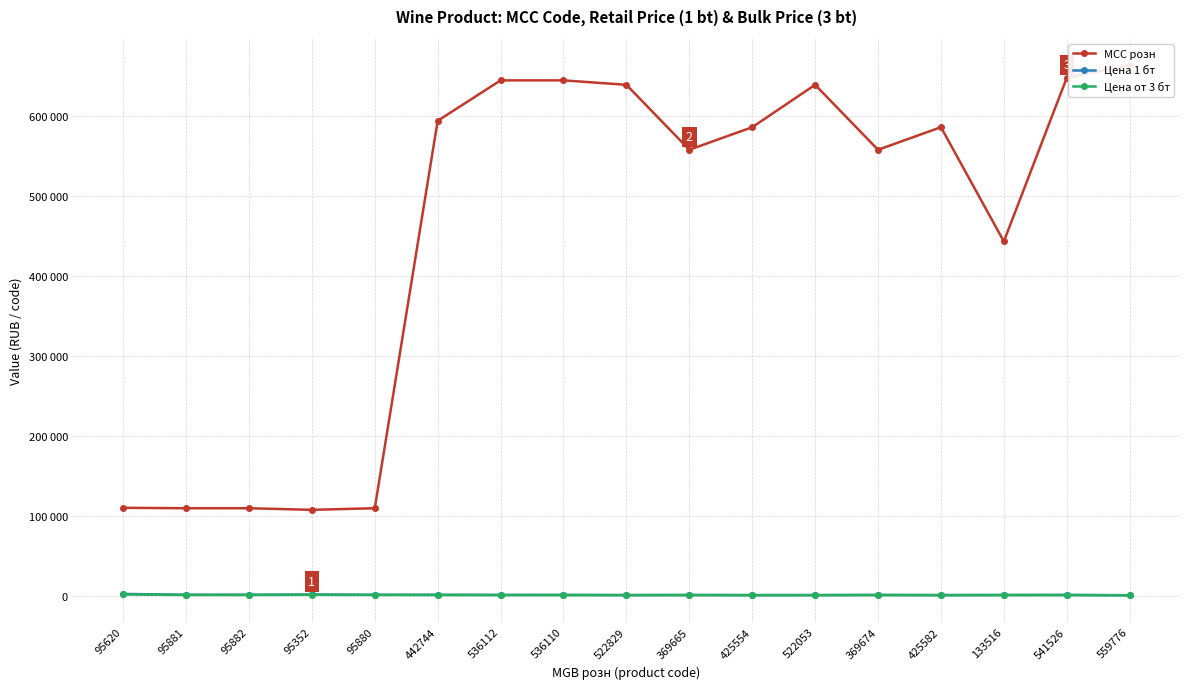

What is the value of the MCC розн point at the 6th from the left?

593660.0